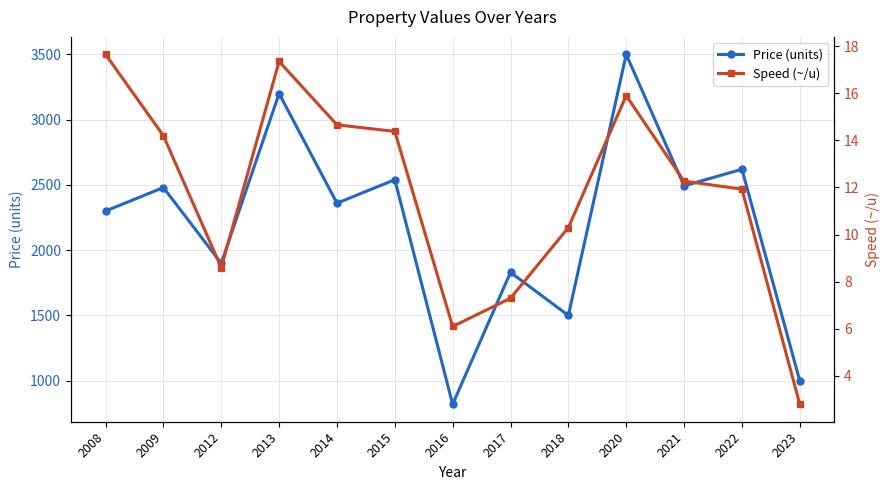

True or false: Speed (~/u) and Price (units) intersect in this chart.

False